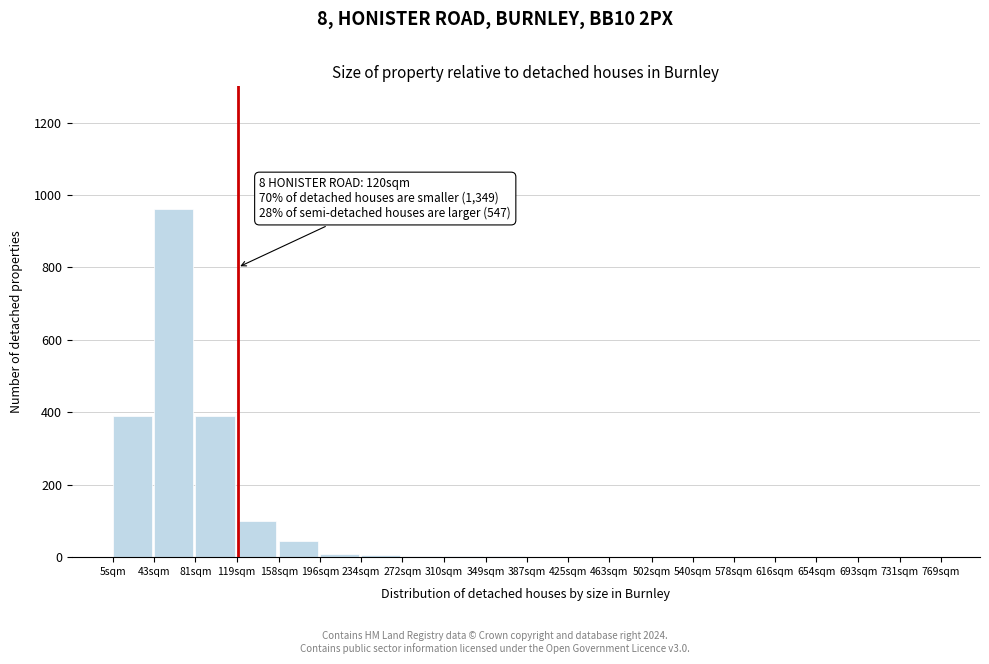

At which category does the chart reach its peak across all series?

43sqm